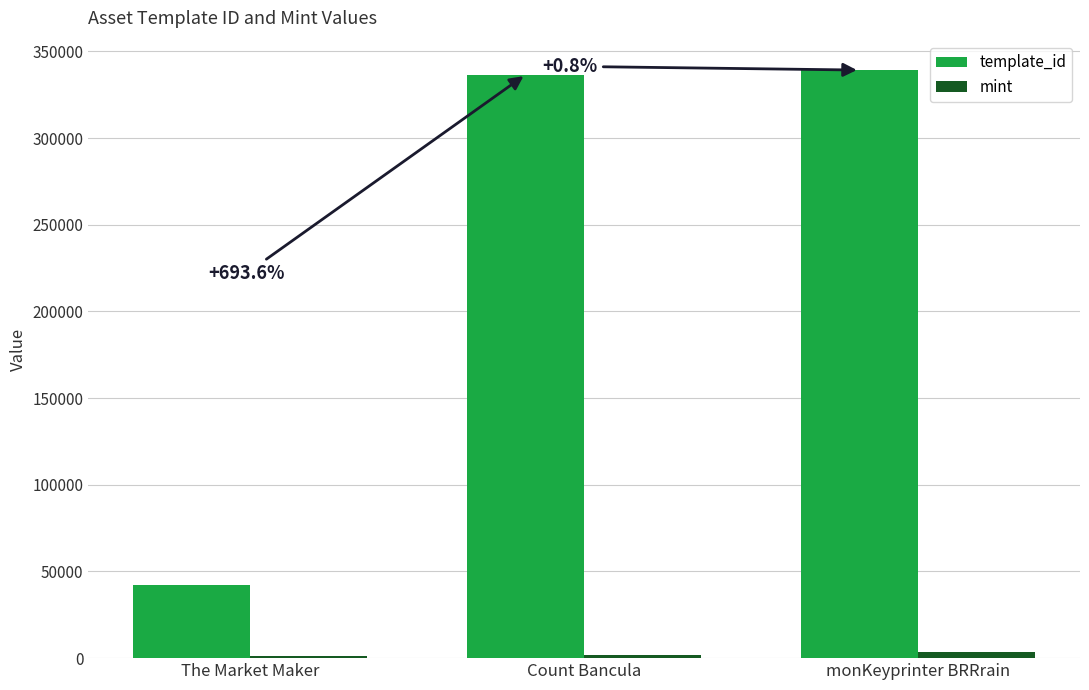

How many categories are shown in the chart?

3